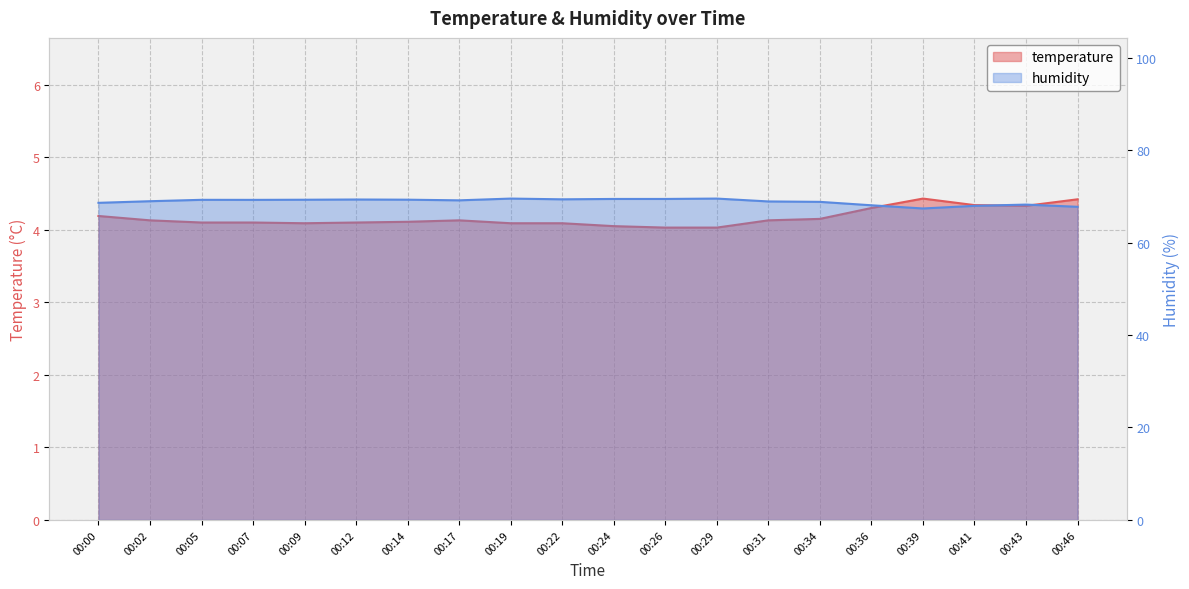

Reading left to right, list all the values displayed in this chart.

temperature: 4.2	4.1	4.1	4.1	4.1	4.1	4.1	4.1	4.1	4.1	4.0	4.0	4.0	4.1	4.2	4.3	4.4	4.3	4.3	4.4
humidity: 68.6	68.9	69.2	69.2	69.2	69.3	69.3	69.1	69.5	69.3	69.4	69.4	69.5	68.9	68.8	68.0	67.4	67.9	68.2	67.7